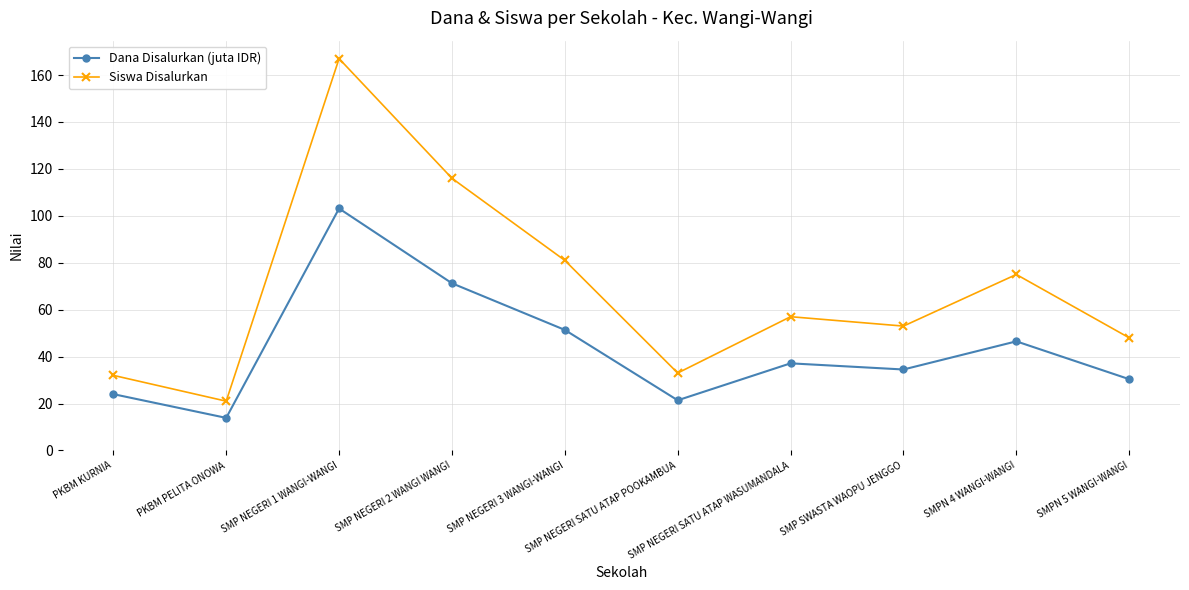

Which series has the widest spread of values?

Siswa Disalurkan